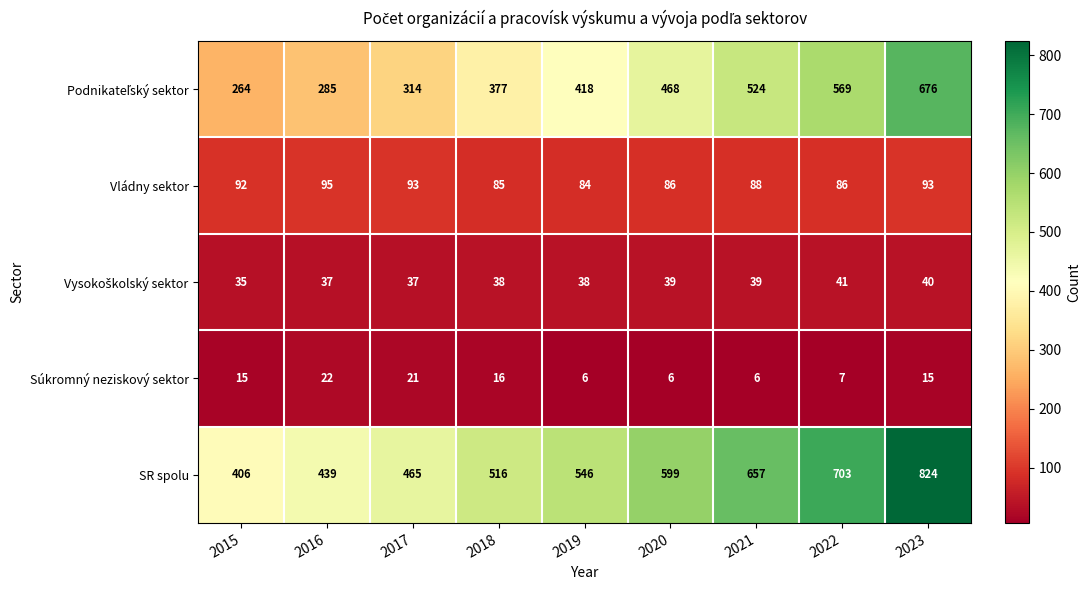

What is the difference between the maximum and minimum values in the Súkromný neziskový sektor series?

16